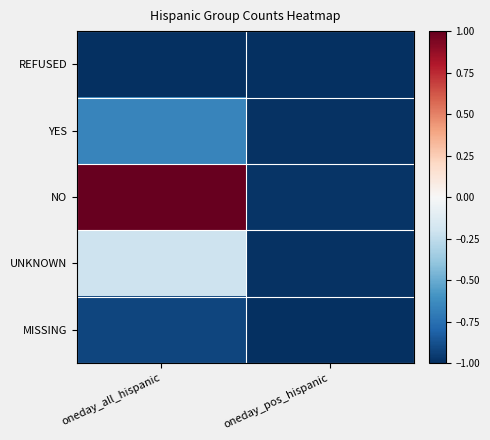

Rank the series by their maximum value, from lowest to highest.

REFUSED, MISSING, YES, UNKNOWN, NO